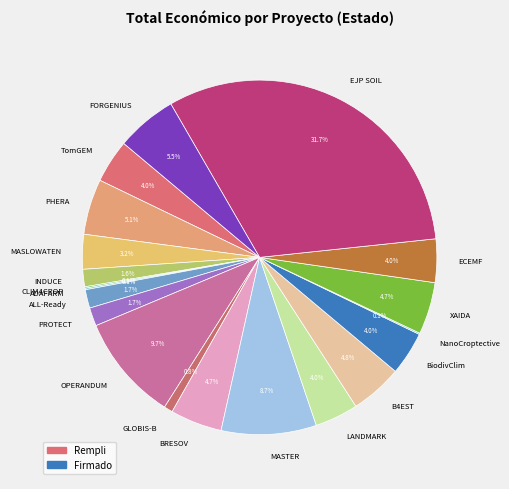

What is the largest slice in the pie chart?

EJP SOIL